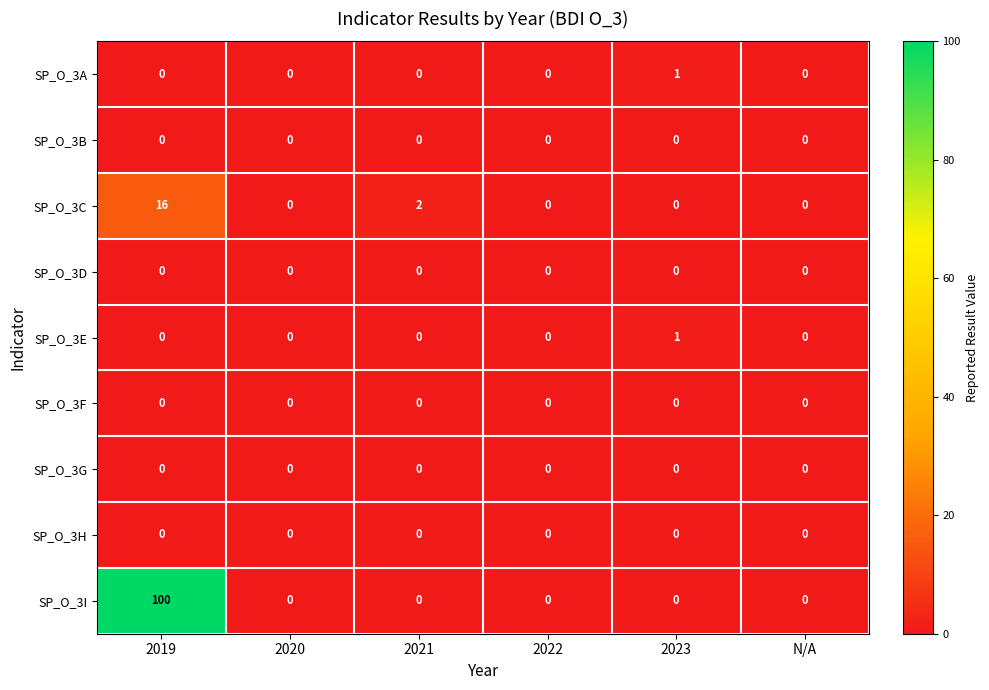

What is the maximum value shown in the chart?

100